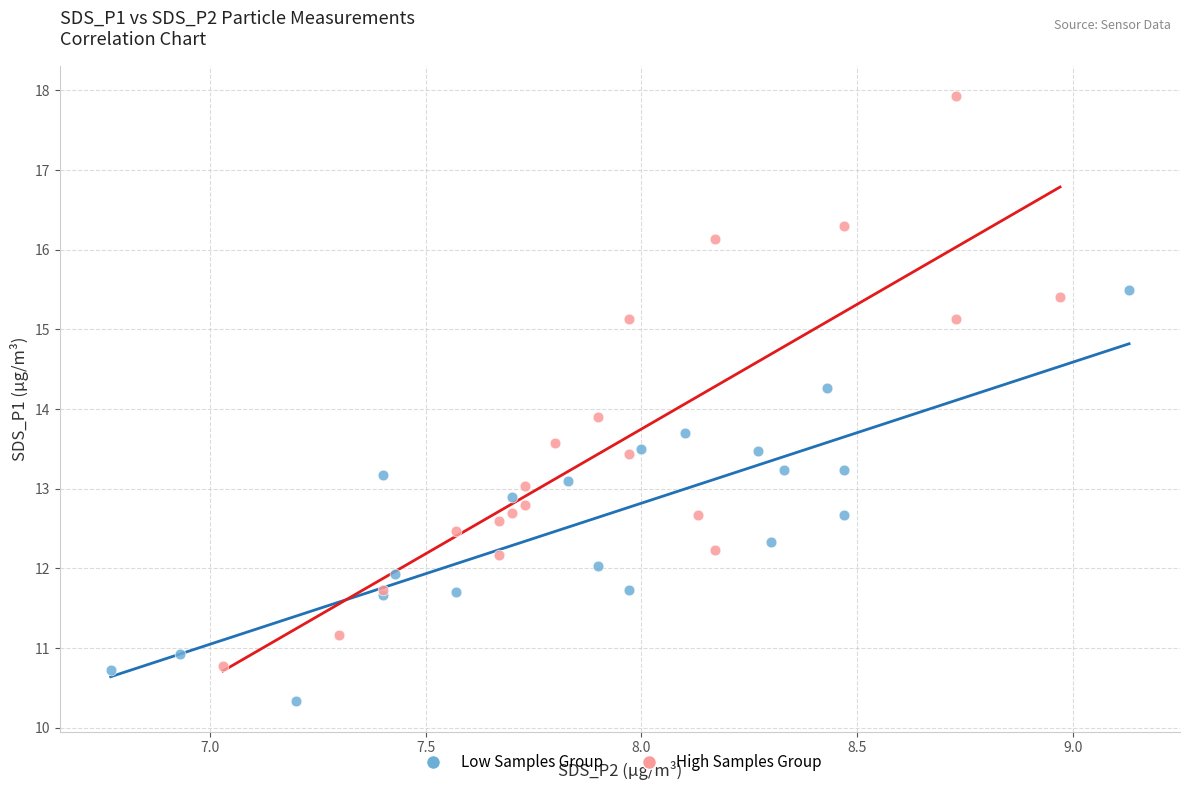

Which series reaches the maximum Y coordinate?

High Samples Group